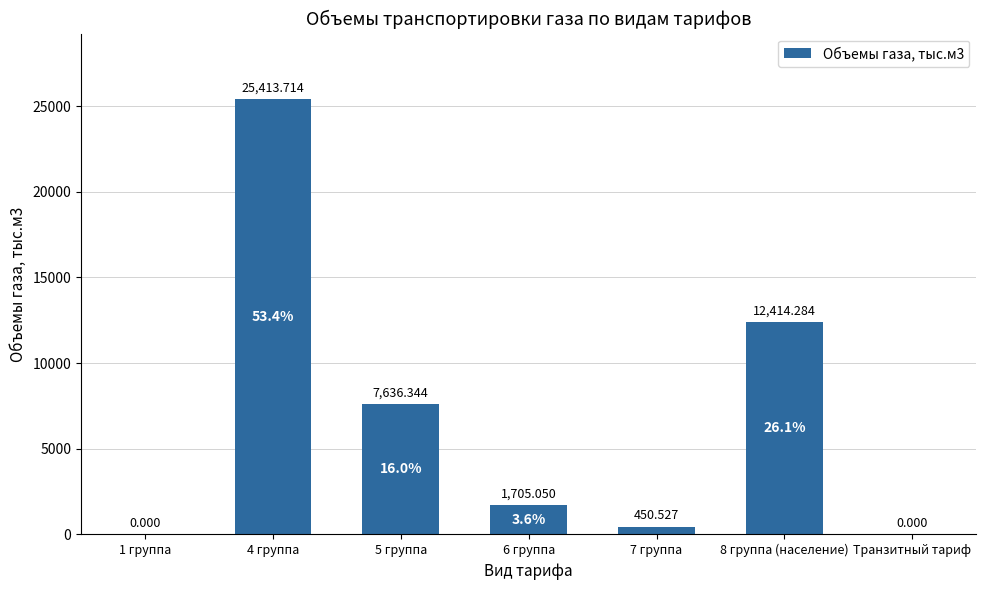

Reading right to left, what are all the values shown in this chart?

0.0	12414.3	450.5	1705.0	7636.3	25413.7	0.0